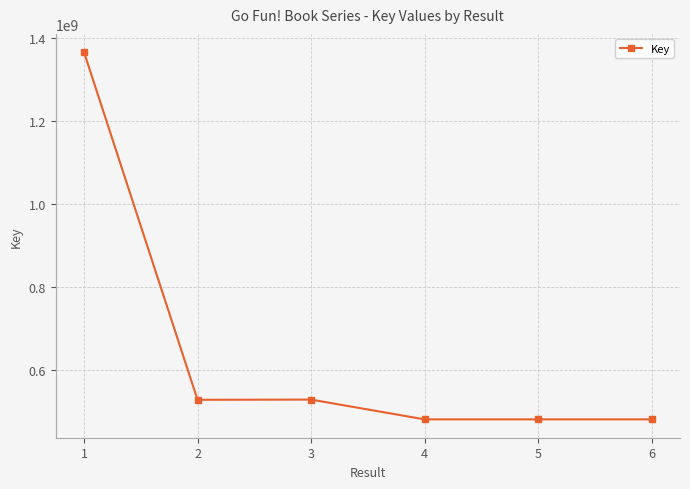

What is the difference between the values at 3 and 5?

47712497